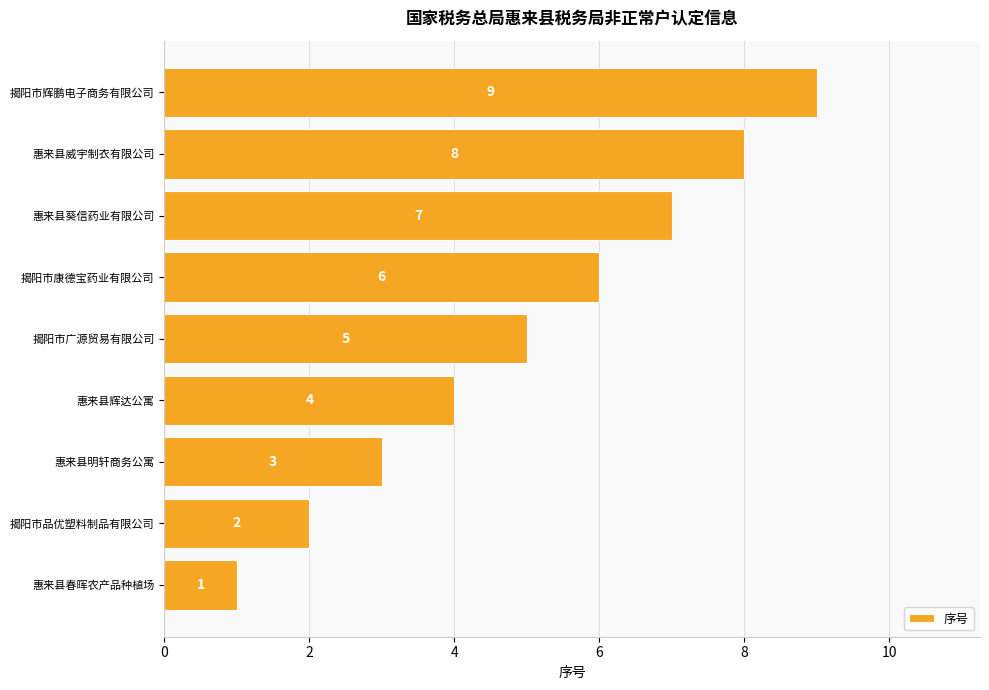

What is the sum of all values?

45